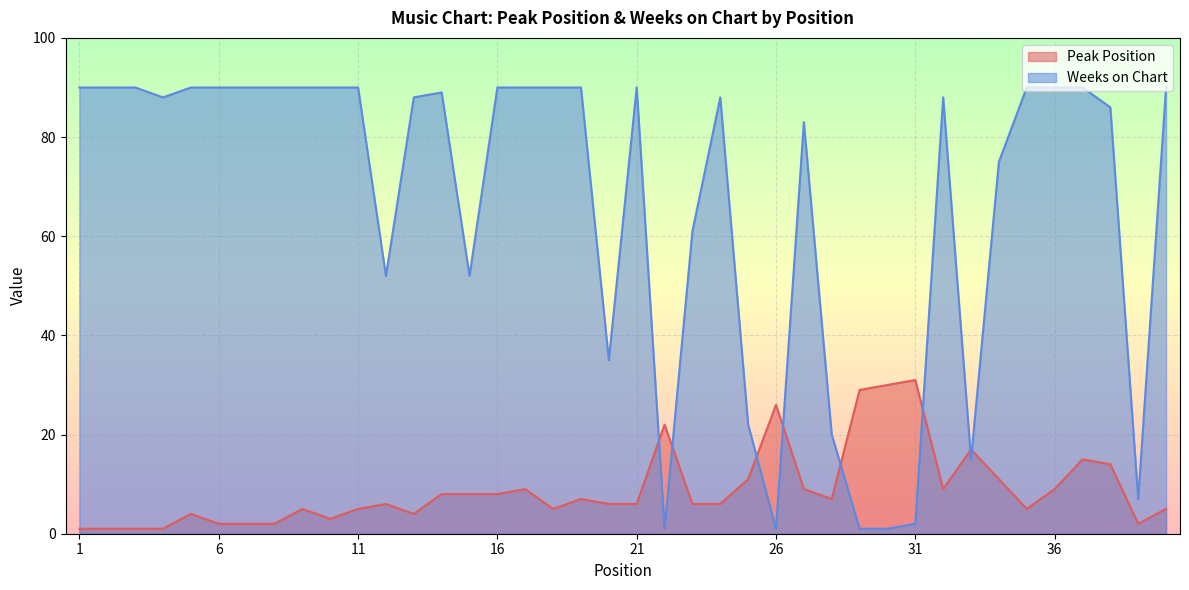

The value of Peak Position at 27 is 9. True or false?

True